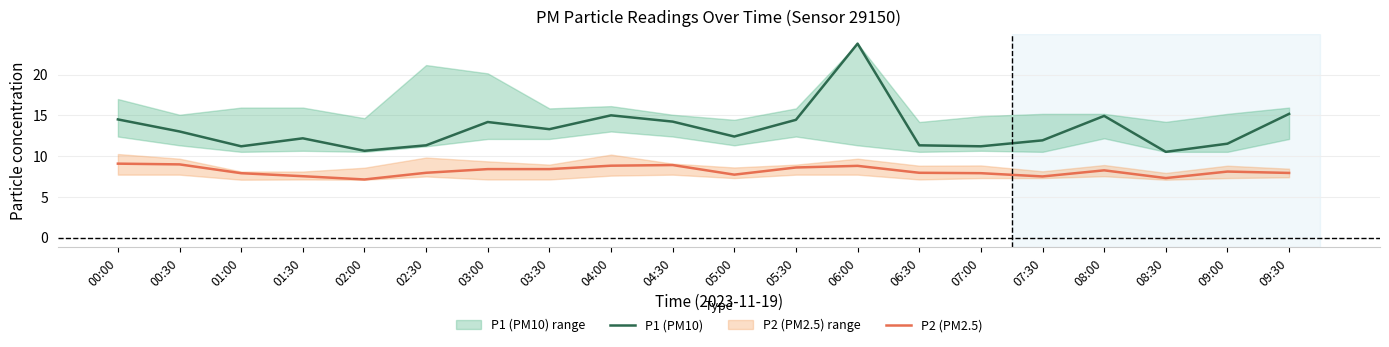

What is the average value of the P1 (PM10) series?

13.3